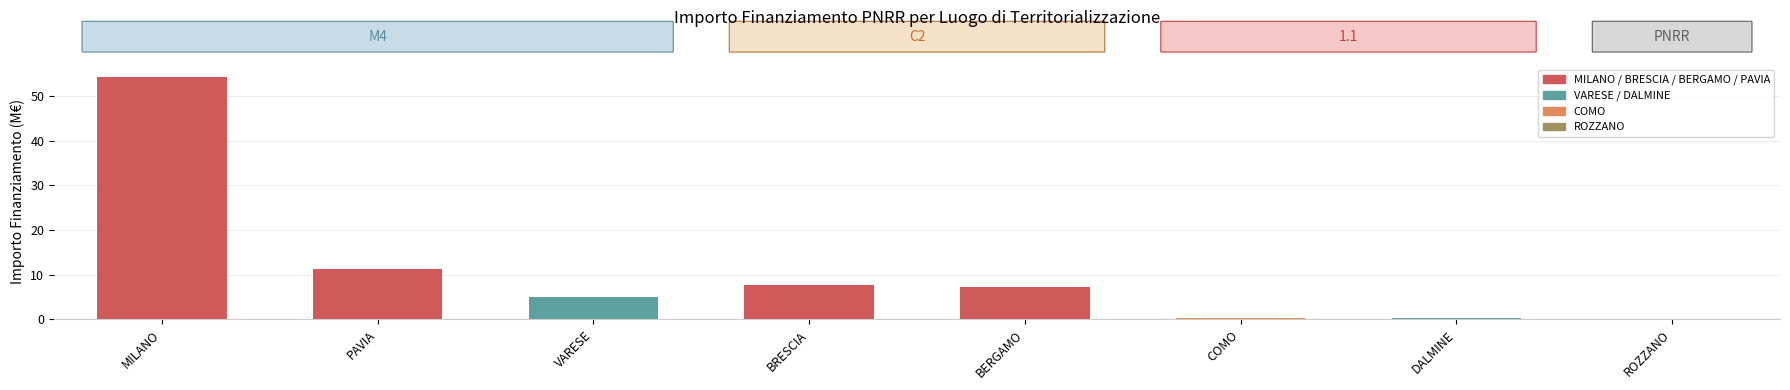

Which label corresponds to the largest value in the chart?

MILANO